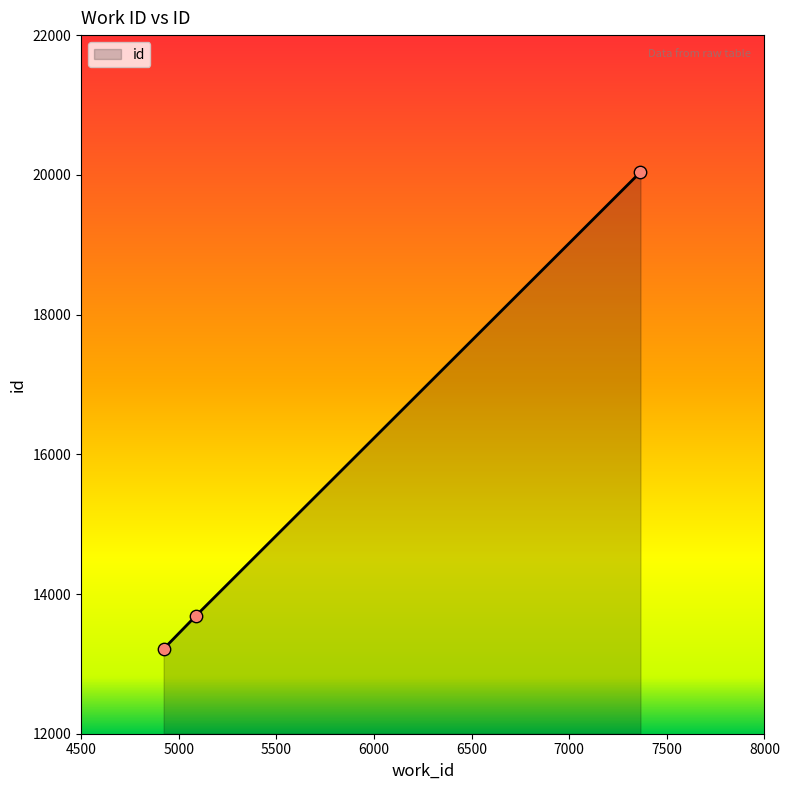

What is the minimum value shown in the chart?

13214